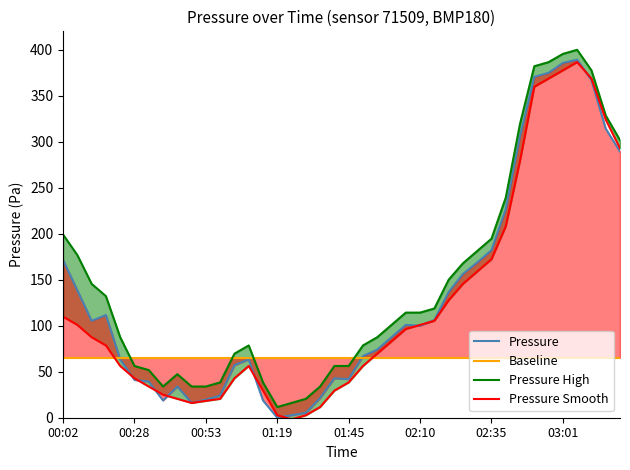

Rank the categories by Pressure value from highest to lowest.

36, 35, 34, 33, 37, 38, 32, 39, 31, 30, 00:02, 29, 28, 00:28, 27, 01:19, 26, 00:53, 24, 25, 23, 22, 21, 01:45, 13, 12, 19, 20, 02:10, 02:35, 8, 11, 18, 10, 03:01, 14, 9, 17, 16, 15